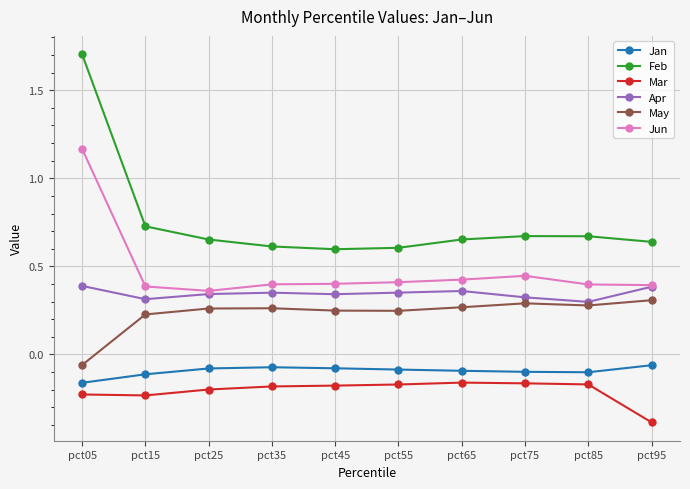

What is the maximum value shown in the chart?

1.7